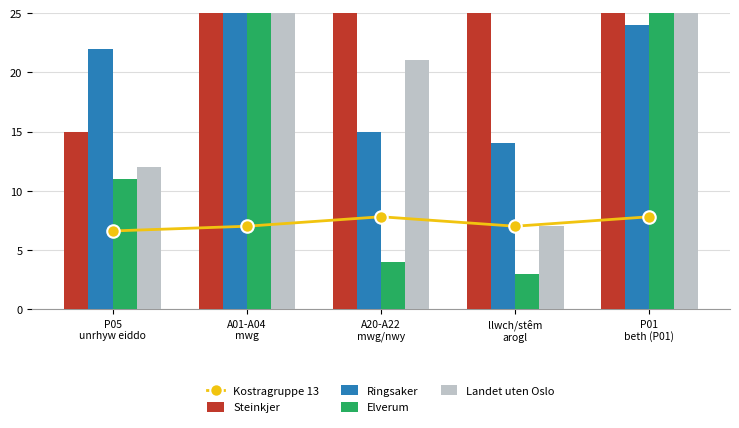

True or false: Kostragruppe 13 has a value of 11.1 at P01
beth (P01).

False